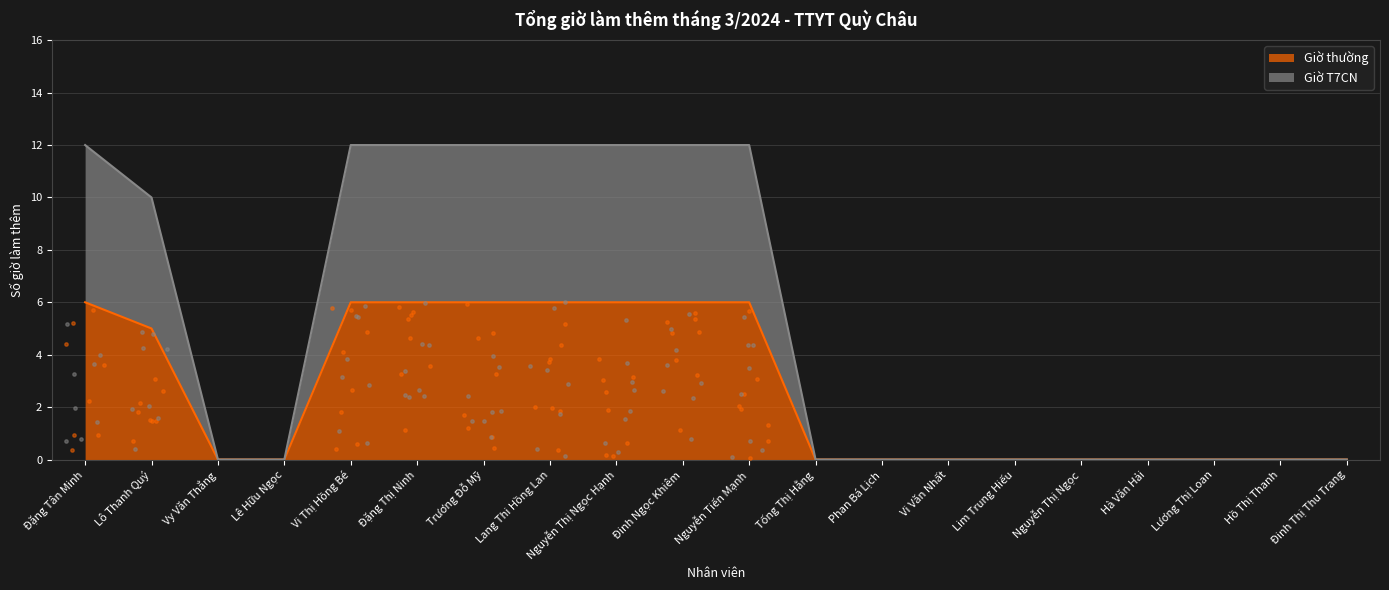

What are all the series names shown in the legend?

Giờ thường, Giờ T7CN